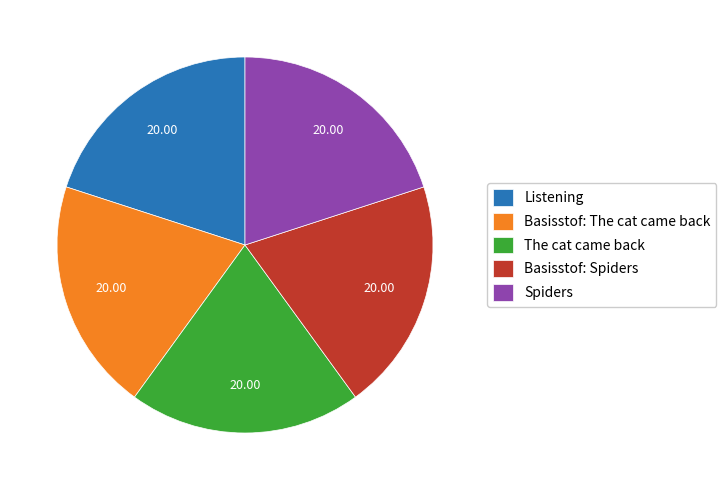

Combined, do The cat came back and Basisstof: The cat came back account for over 50%?

No